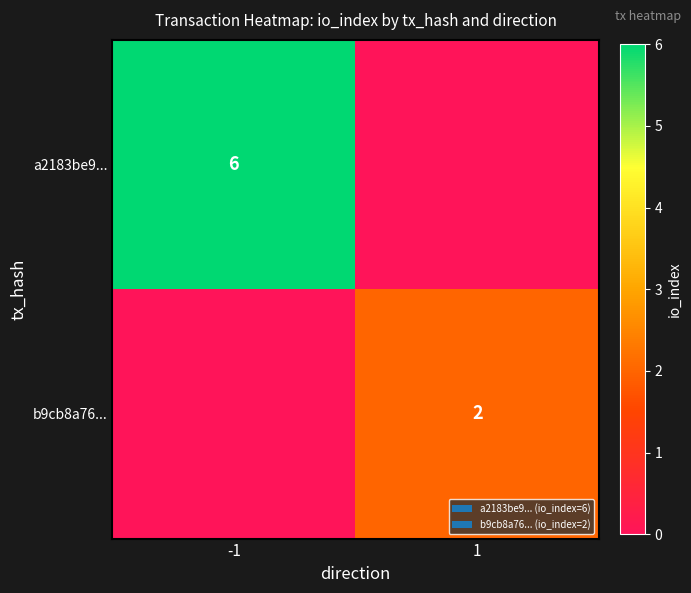

The value of a2183be9... at -1 is 2. True or false?

False